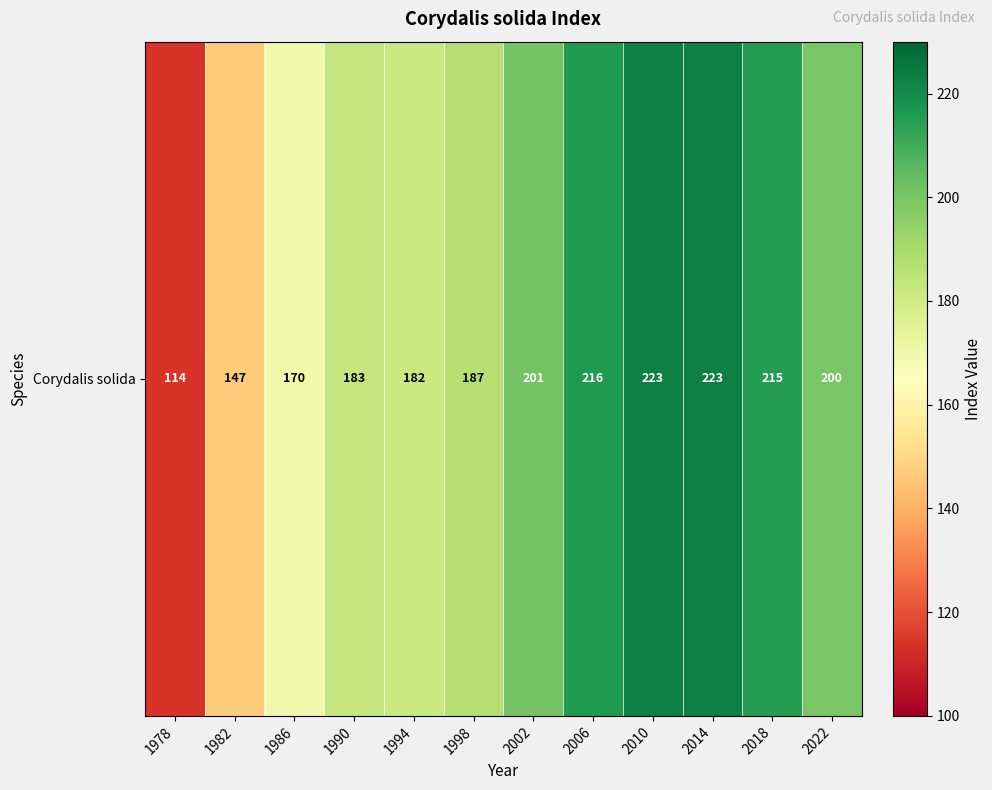

Reading right to left, extract all data points from this chart.

200	215	223	223	216	201	187	182	183	170	147	114